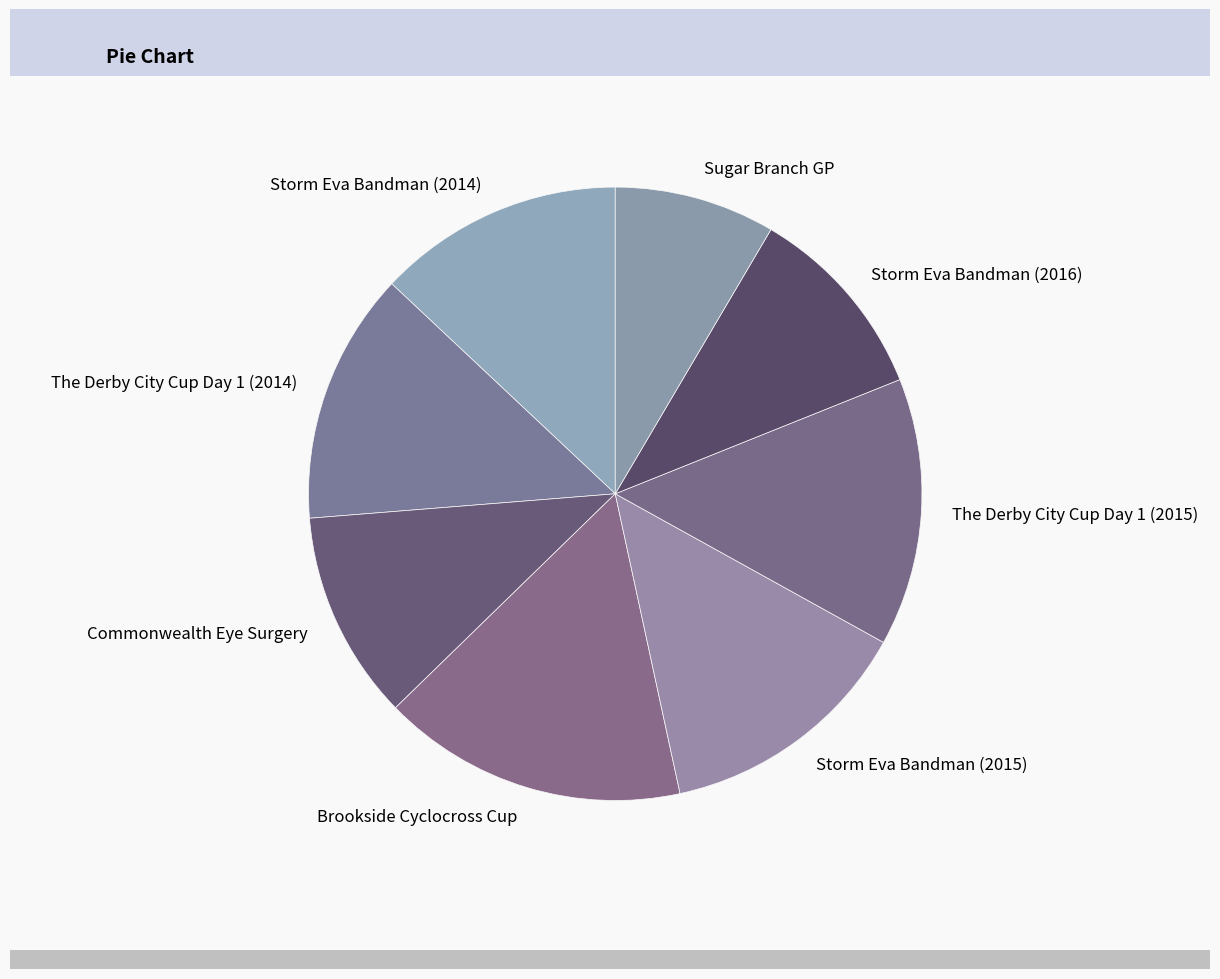

The The Derby City Cup Day 1 (2014) slice represents 1% of the pie. True or false?

False